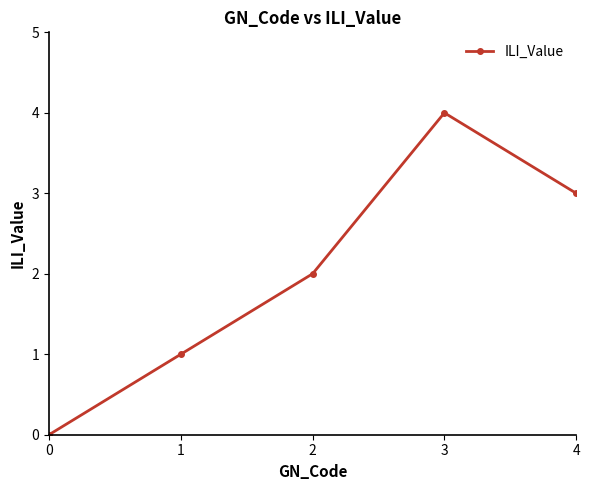

Rank the categories by value from lowest to highest.

0, 1, 2, 4, 3